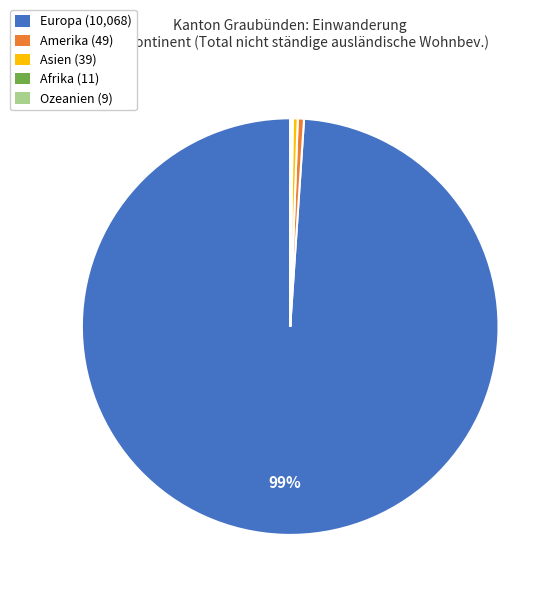

To the nearest percent, what is the average slice percentage?

20%